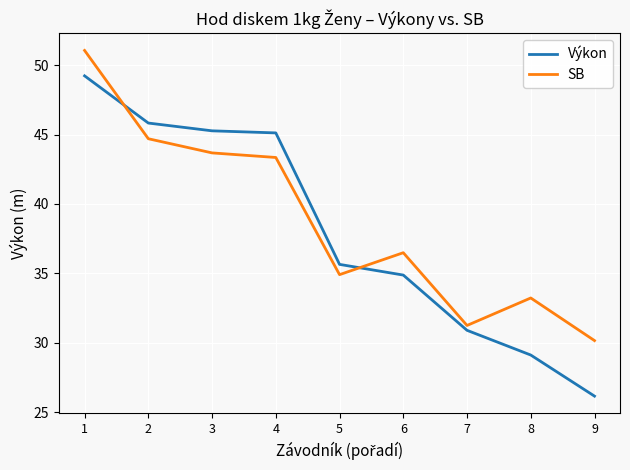

Which series has the largest total across all categories?

SB